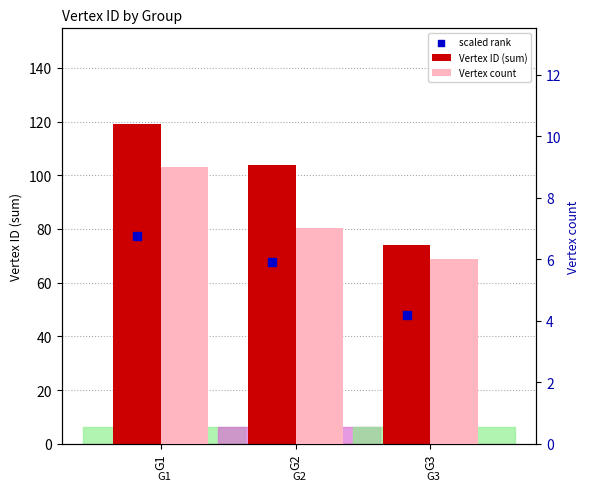

What is the total value across all series at G3?

128.1